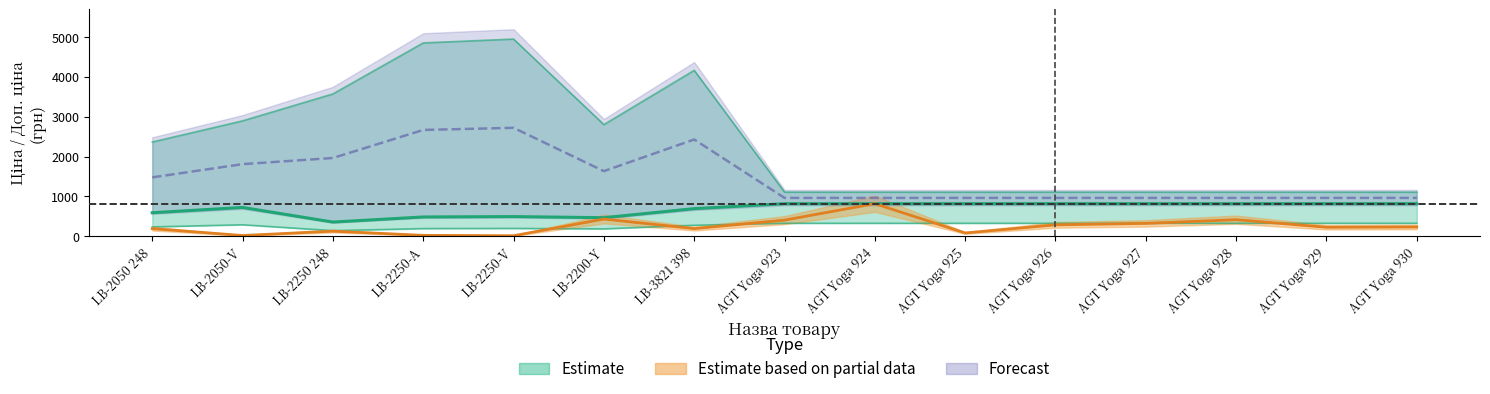

True or false: Доп. ціна and Ціна intersect in this chart.

False